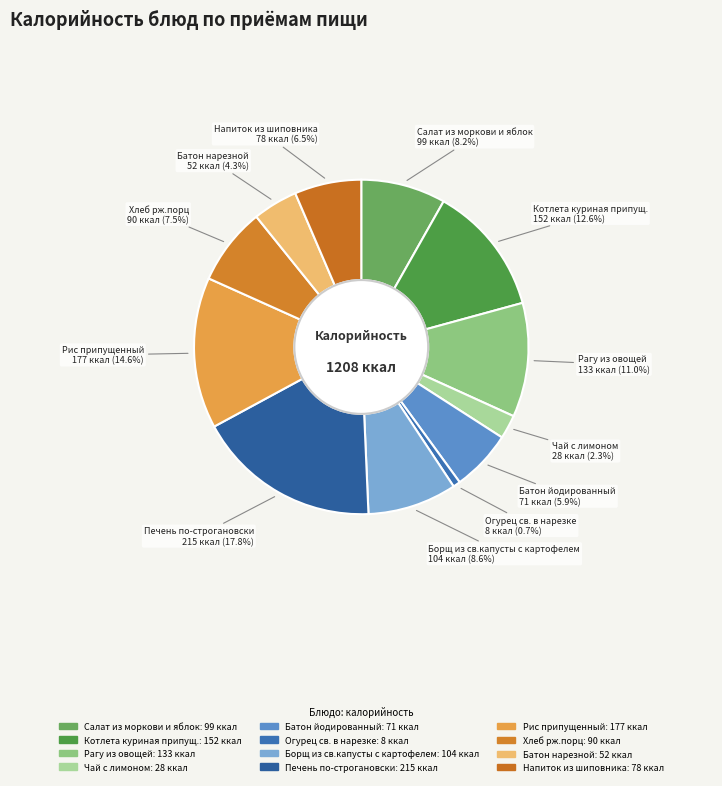

How many slices are in this pie chart?

12